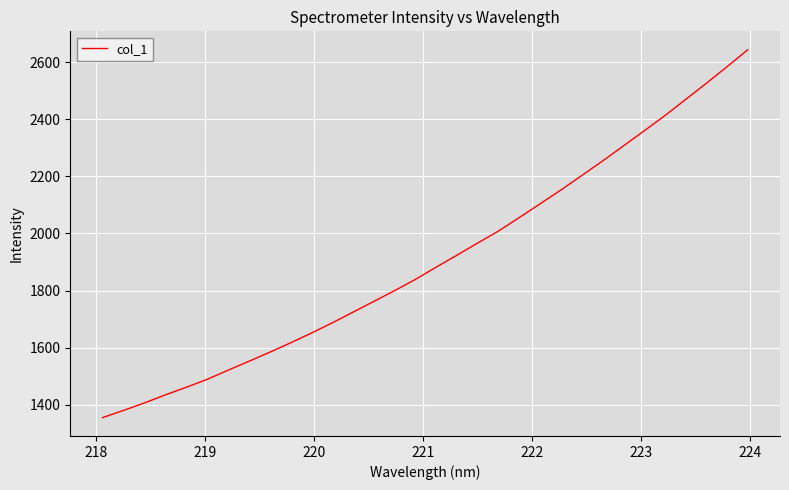

What is the smallest value displayed?

1355.2